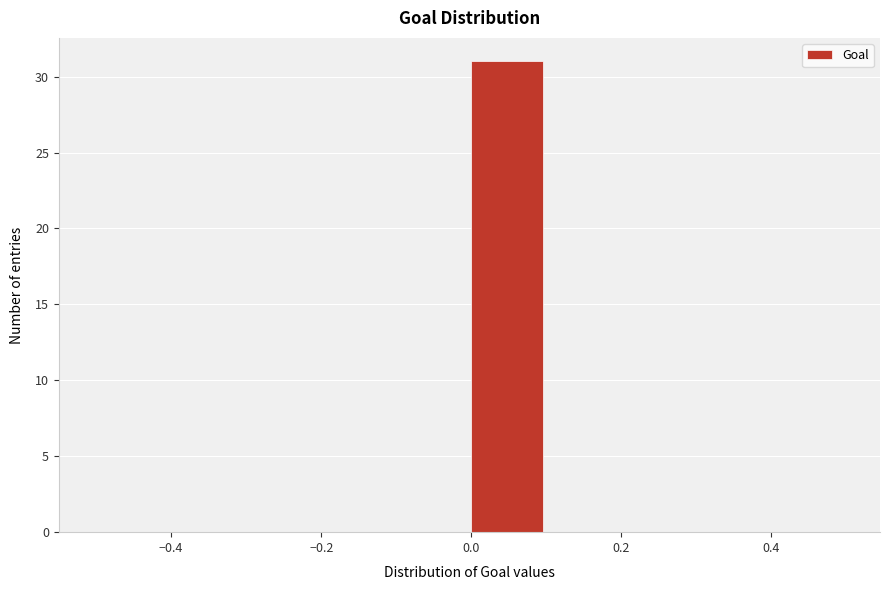

What is the height of the bar covering 0.0 to 0.1 on the x-axis? The values are not printed on the chart, so give them approximately, as read against the axis.

31